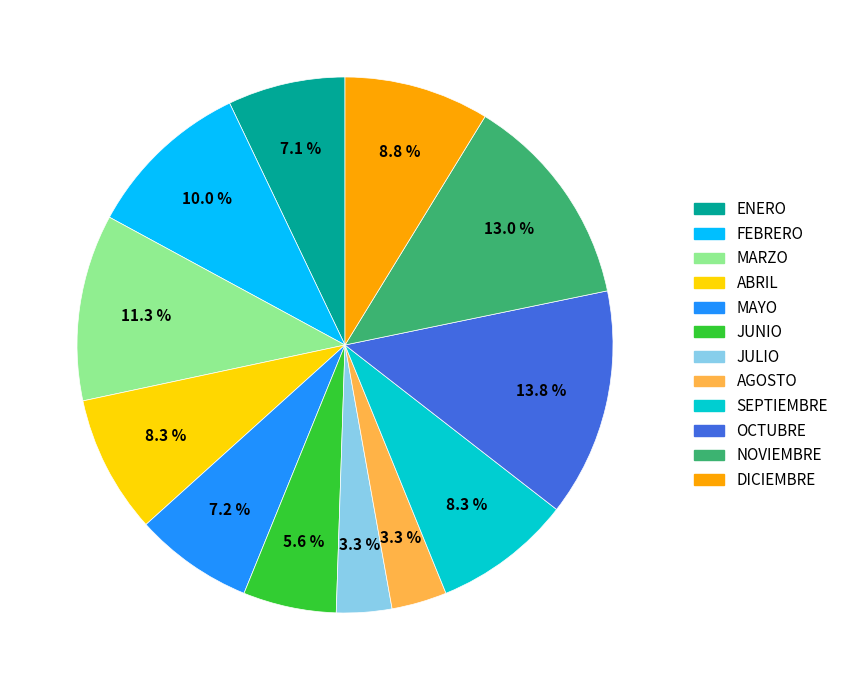

Which has a higher value, FEBRERO or ENERO?

FEBRERO